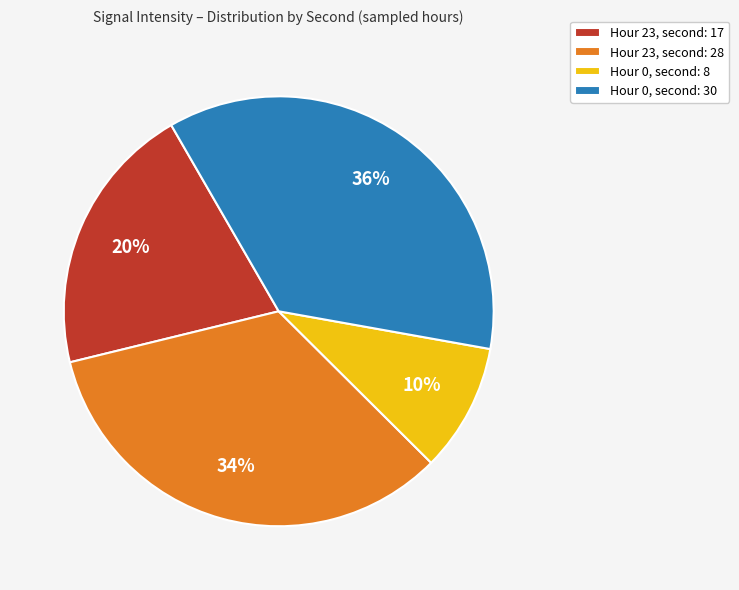

Does any single category account for the majority?

No